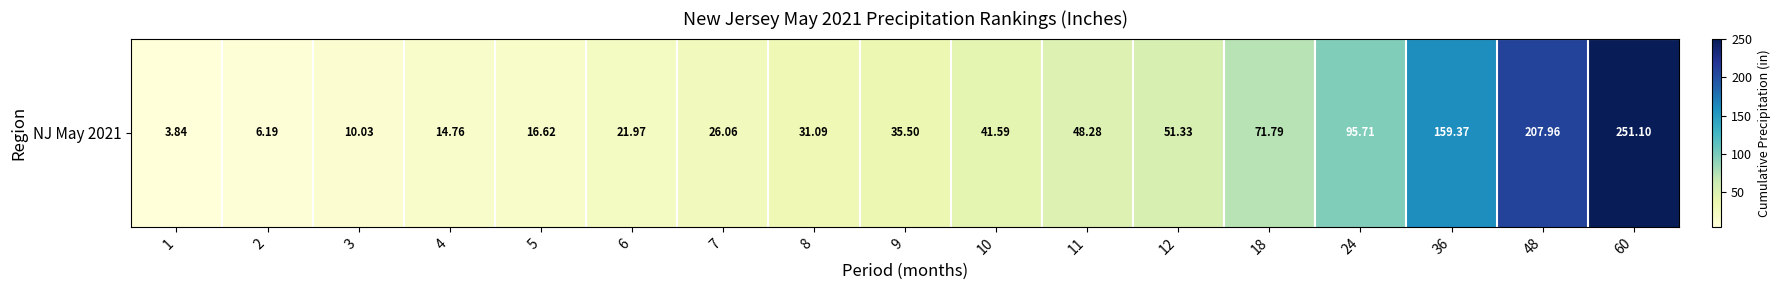

What is the difference between the maximum and minimum values?

247.3